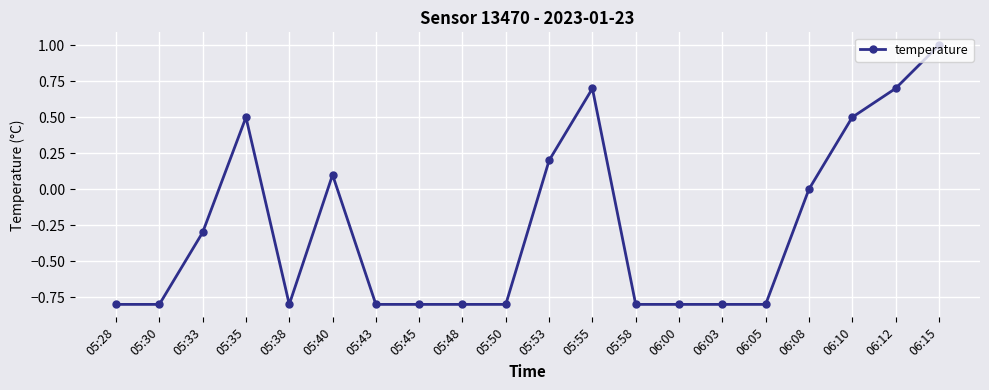

True or false: the data has more than 1 interior local peaks.

True